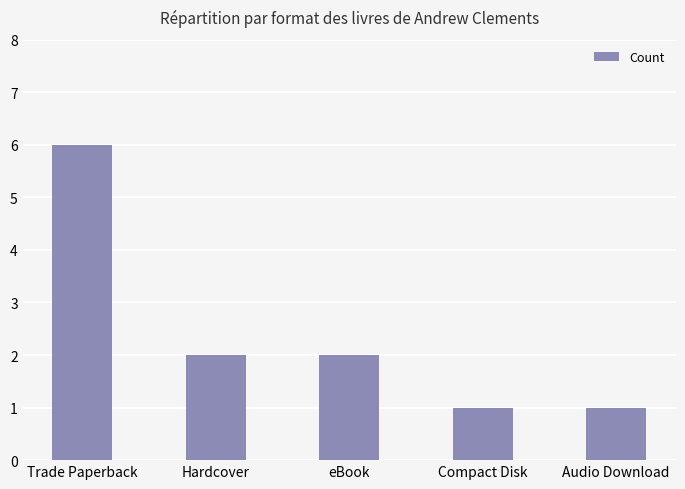

Are the bars grouped side by side (vs. stacked)?

No